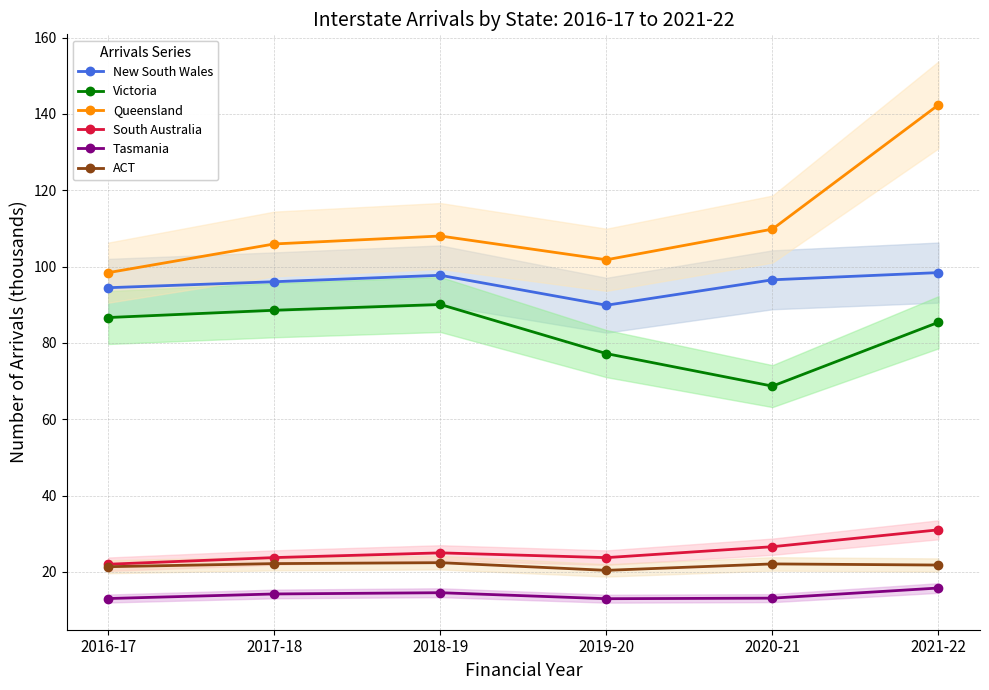

At which category is the sum across all series the highest?

2021-22